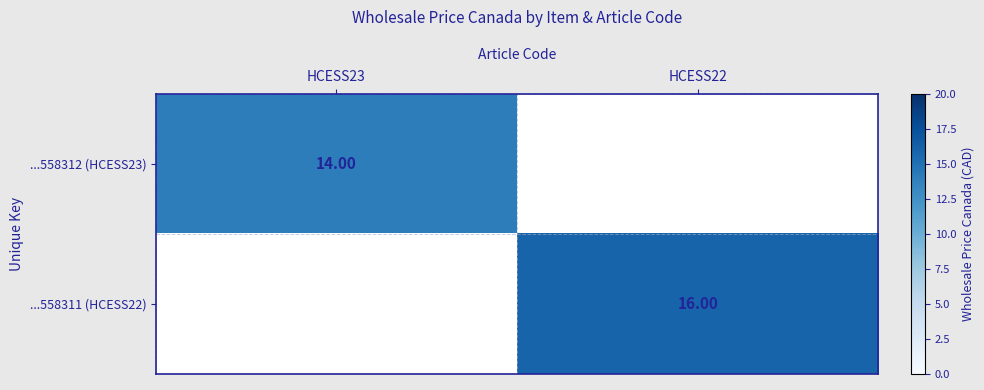

What is the greatest value displayed?

16.0